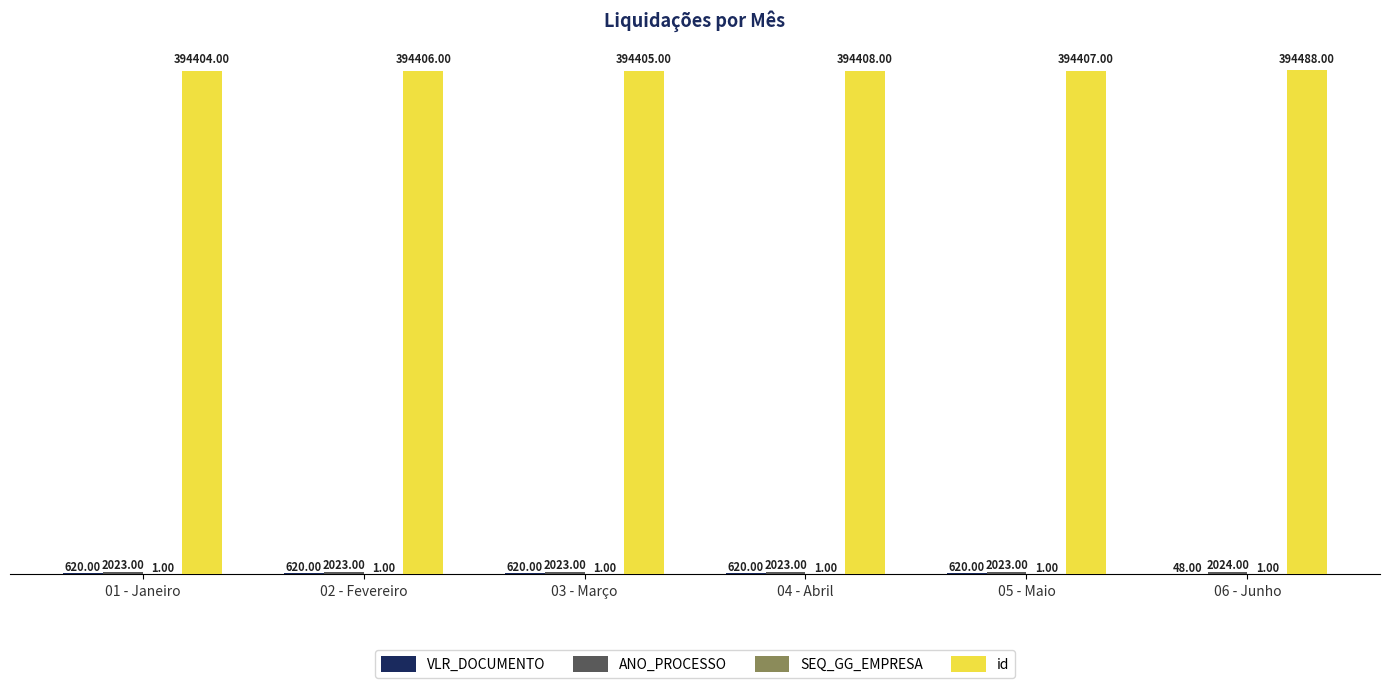

What is the total value across all series at 04 - Abril?

397052